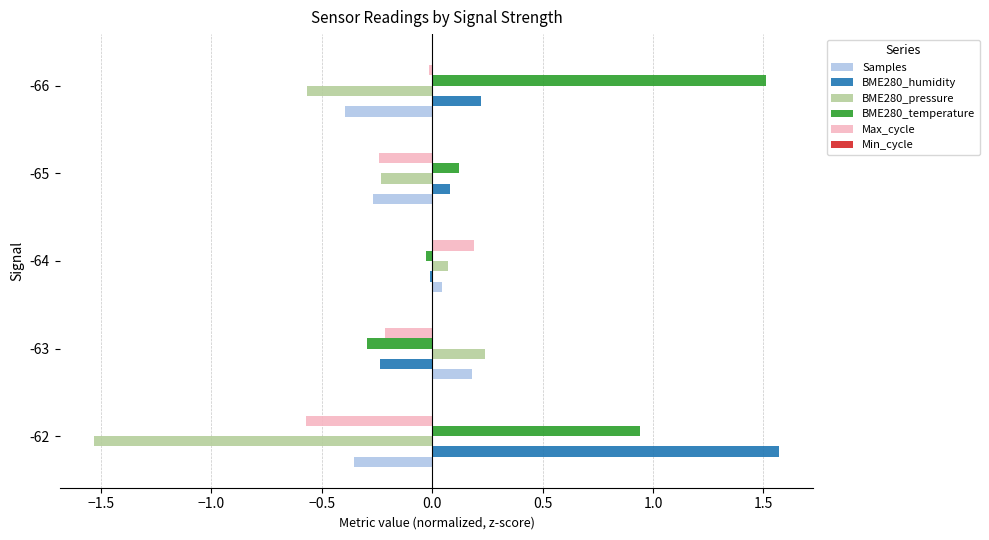

What is the difference between the highest and lowest values at -62?

3.1